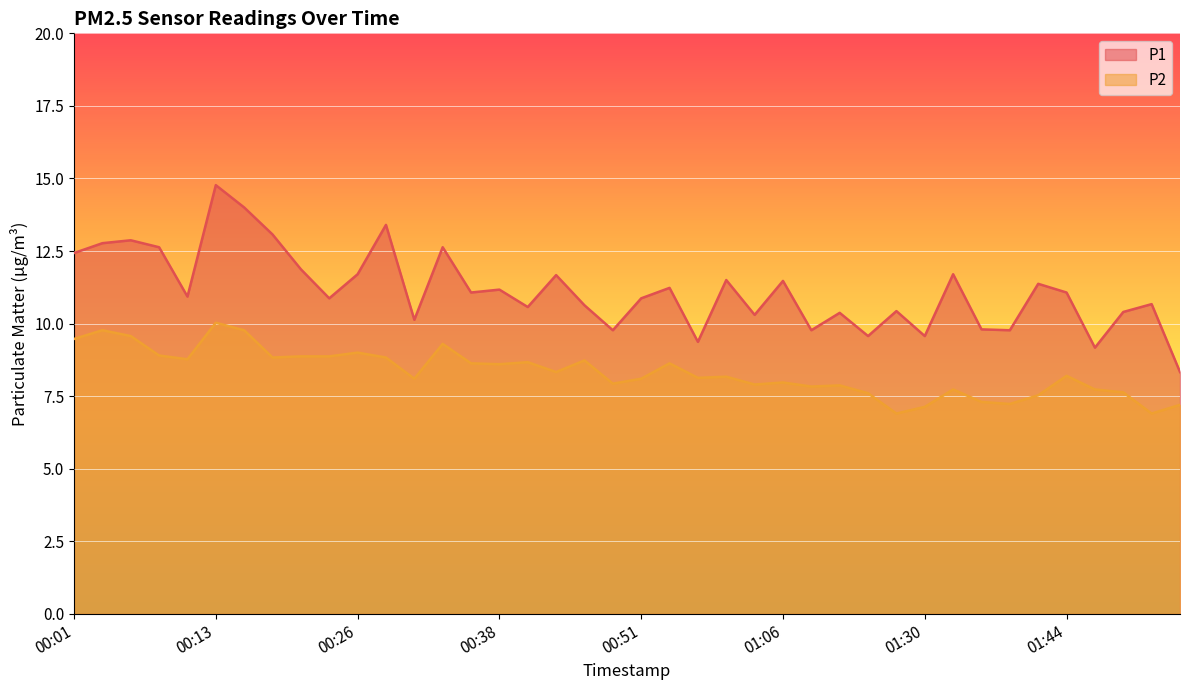

What are all the series names shown in the legend?

P1, P2